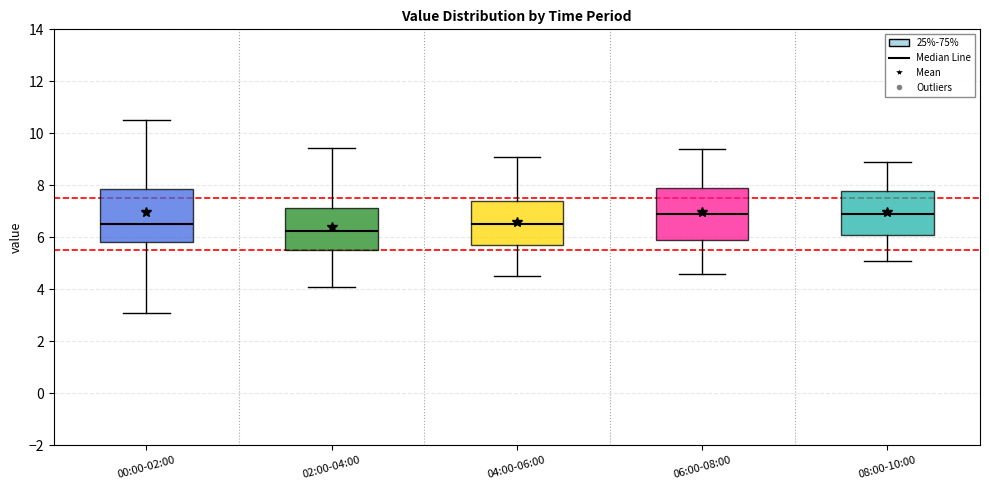

Reading left to right, transcribe this box plot: for each box, give where its median line is, the range the box spans, and where its two whiskers end, as read against the y-axis. The values are not printed on the chart, so give them approximately, as read against the axis.

00:00-02:00: median 6.6, box 5.8 to 7.8, whiskers 3.0 to 10.6
02:00-04:00: median 6.2, box 5.6 to 7.2, whiskers 4.0 to 9.4
04:00-06:00: median 6.6, box 5.8 to 7.4, whiskers 4.6 to 9.2
06:00-08:00: median 7.0, box 6.0 to 8.0, whiskers 4.6 to 9.4
08:00-10:00: median 7.0, box 6.2 to 7.8, whiskers 5.2 to 9.0